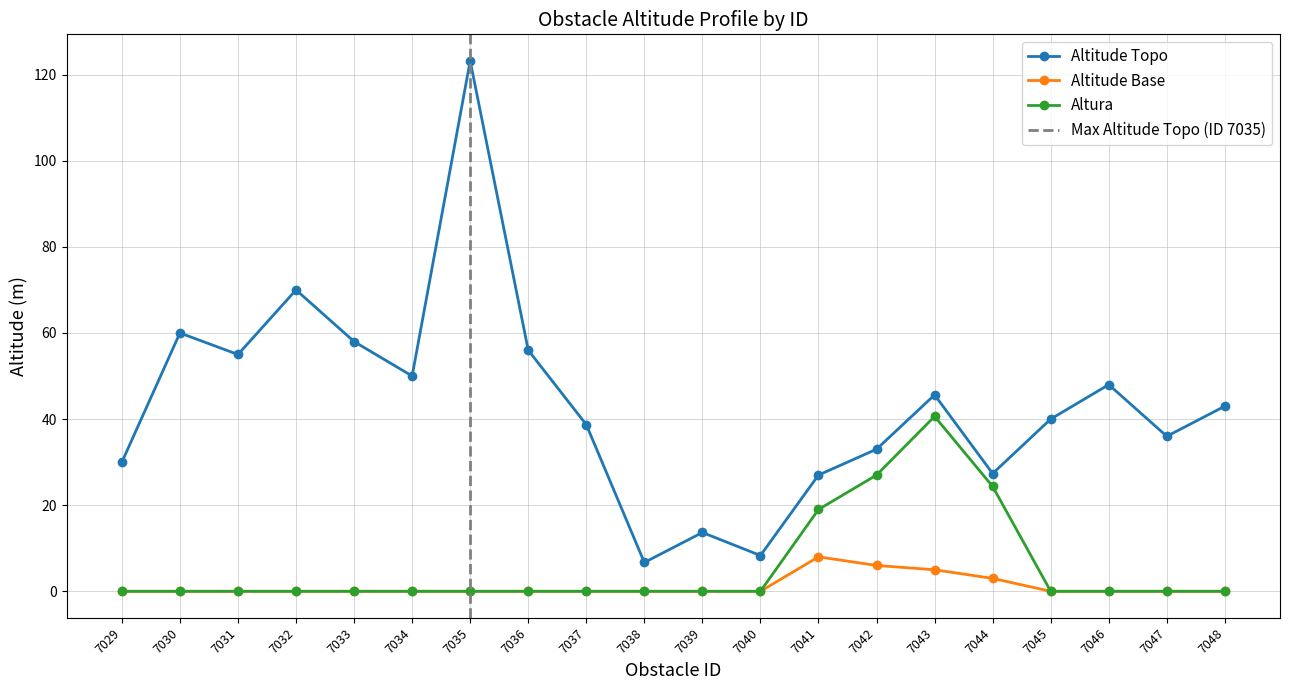

Rank the series at 7029 from highest to lowest value.

altitude_topo, altitude_base, altura